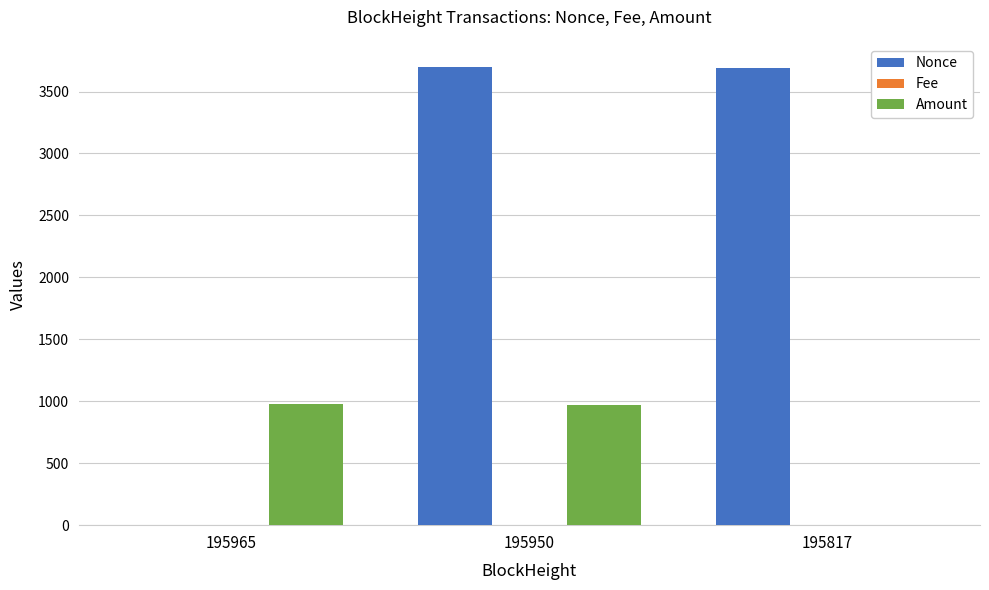

Is it true that Nonce equals 3700.0 at 195950?

True